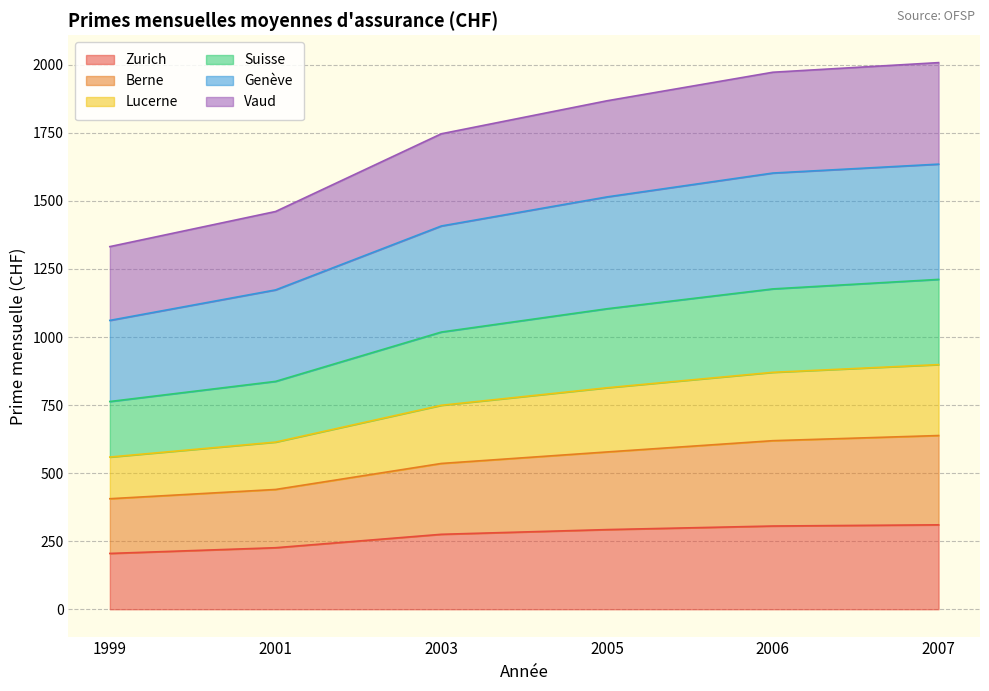

What is the average value of the Zurich series?

269.1